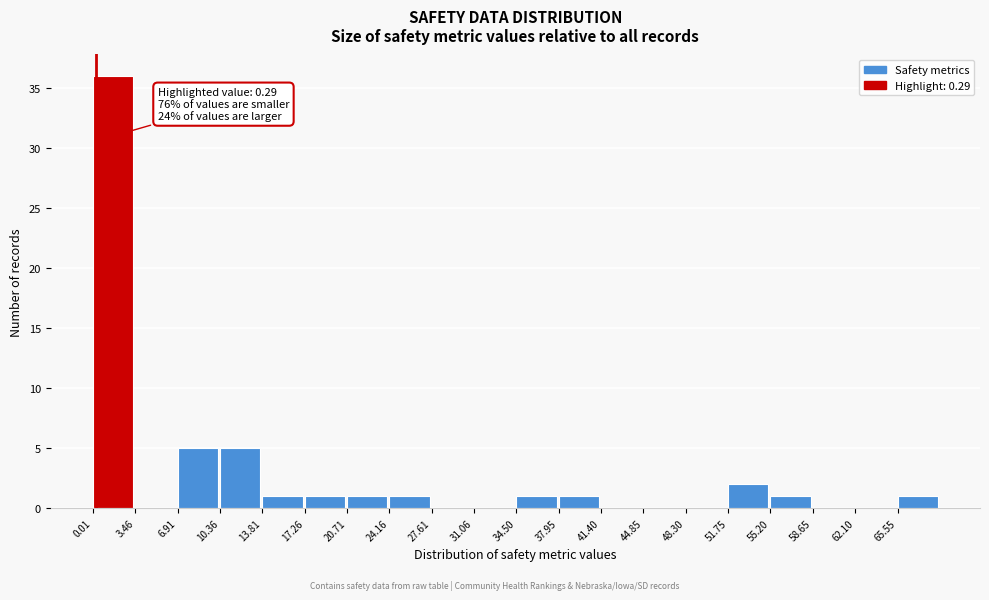

Over which range of the x-axis is the bar tallest?

0.0 to 3.5